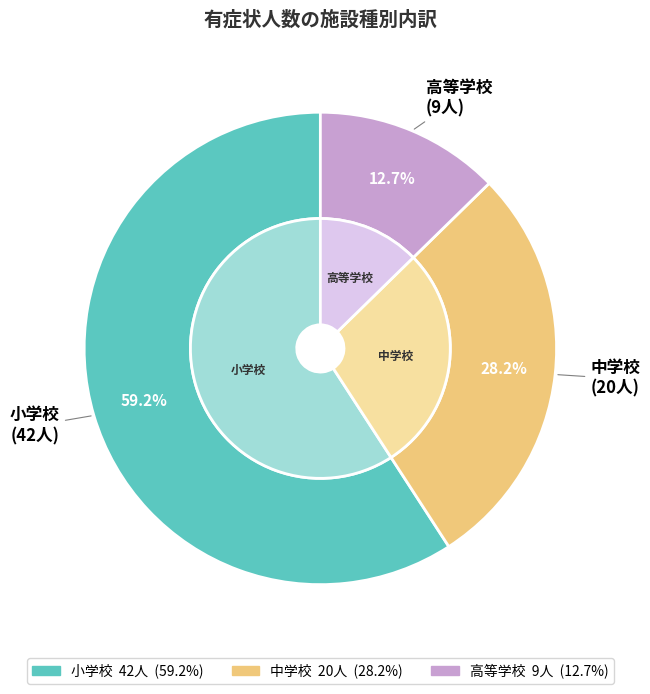

What percentage is the 高等学校 slice, to the nearest percent?

13%